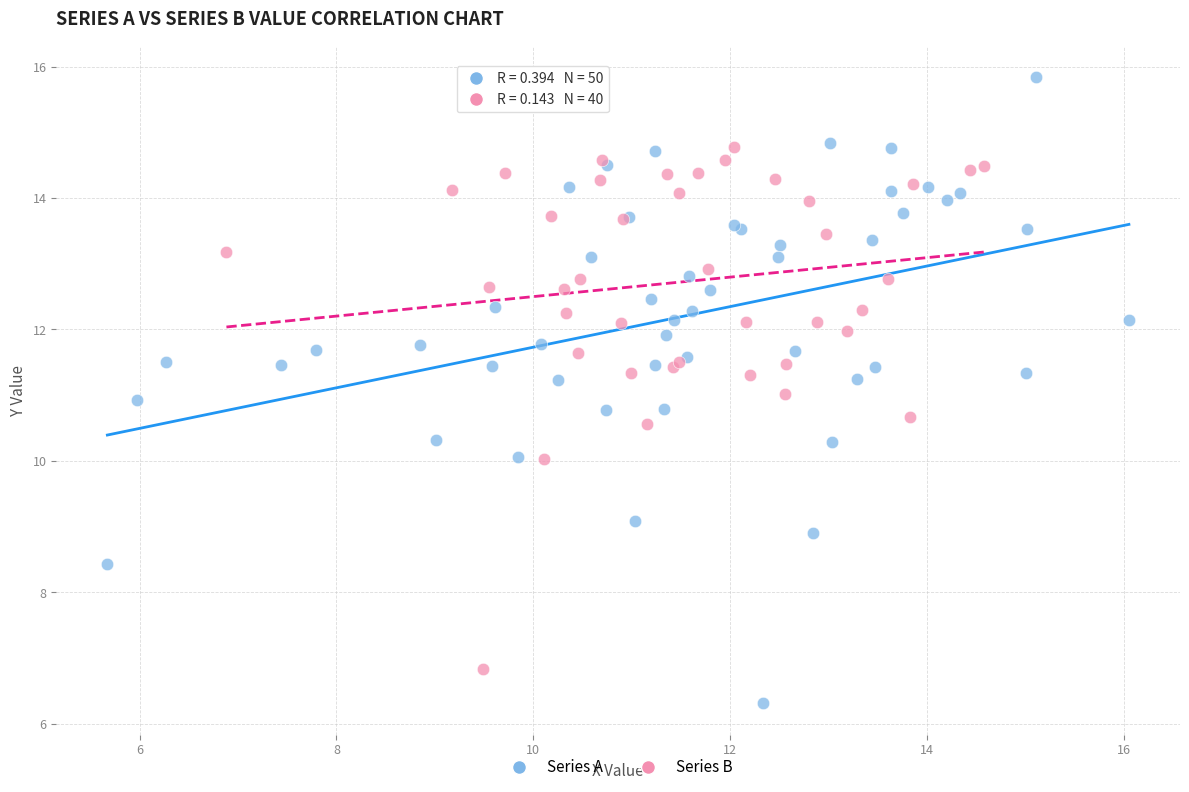

Which series reaches the maximum Y coordinate?

Series A